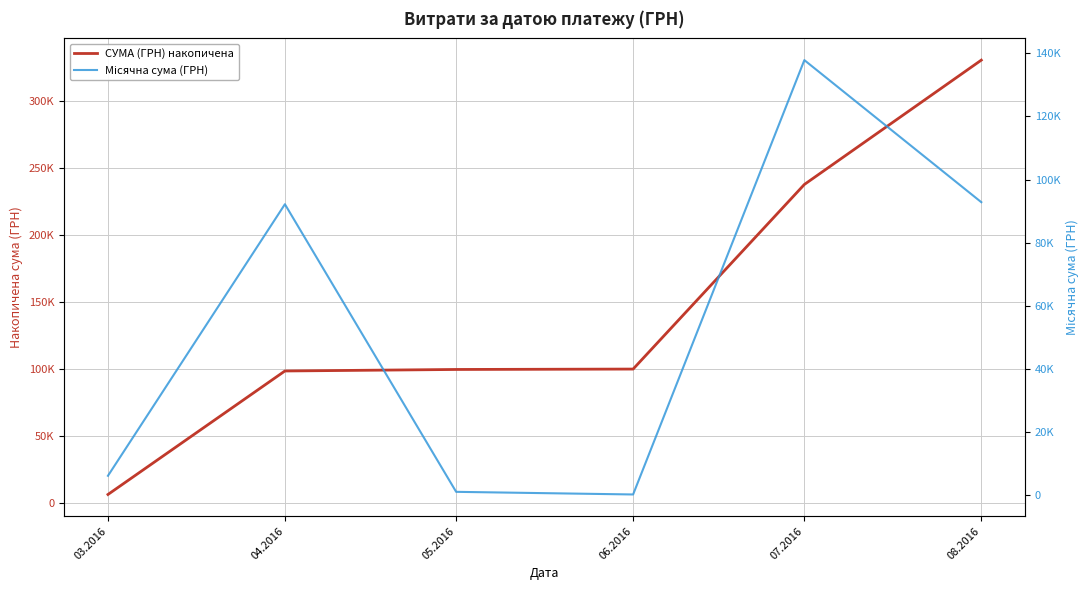

Where does the Місячна сума (ГРН) series first go above 92212?

04.2016